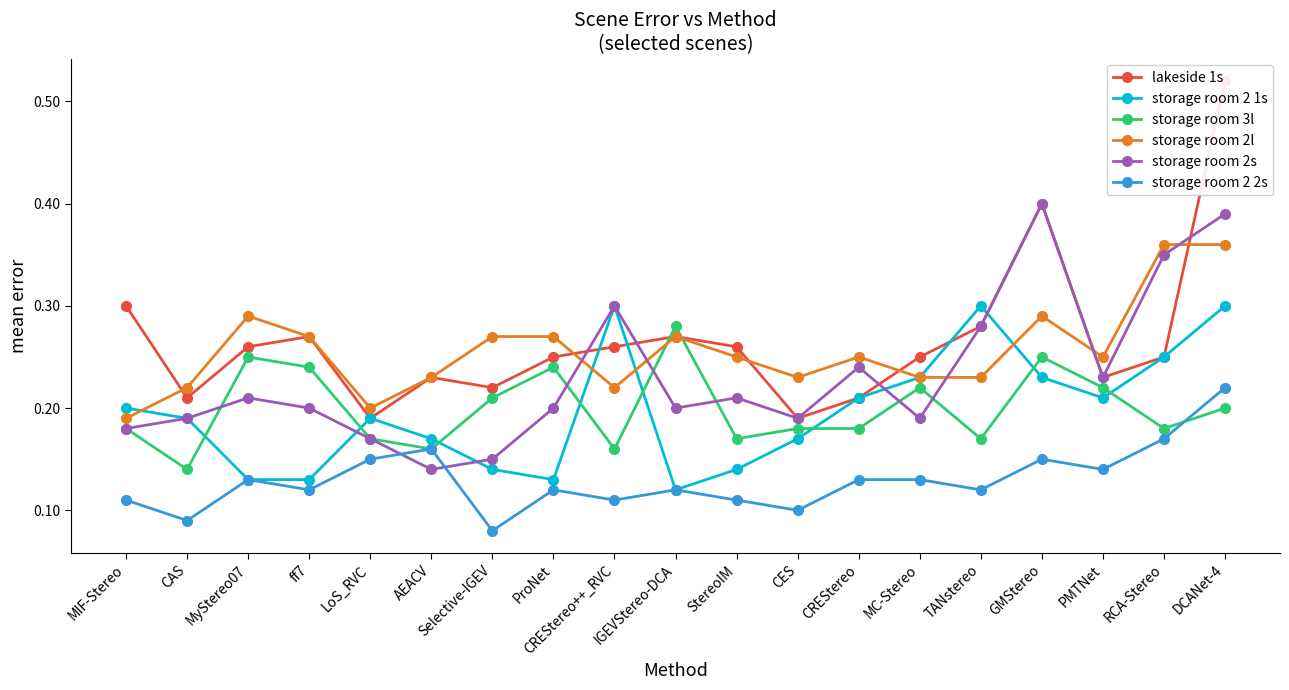

Is it true that storage room 2 2s equals 0.2 at IGEVStereo-DCA?

False